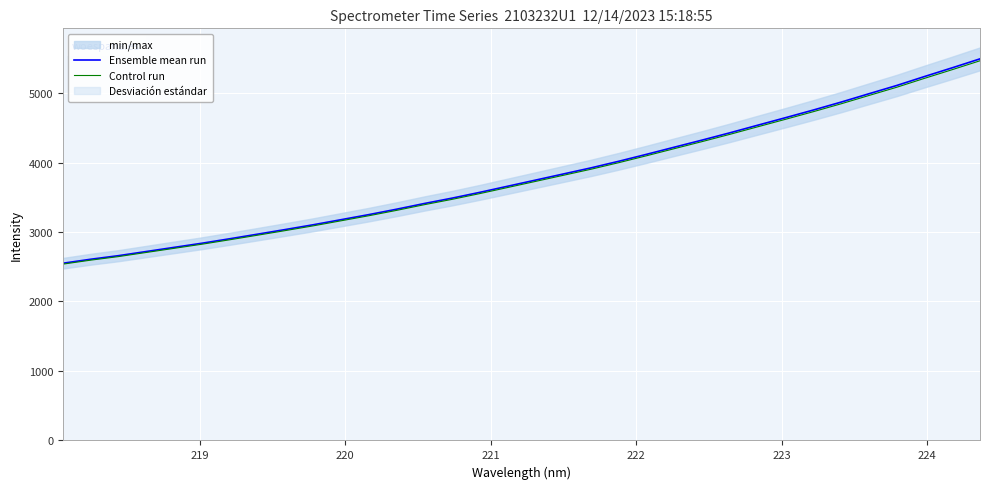

What is the highest value of the Ensemble mean run series?

5491.5